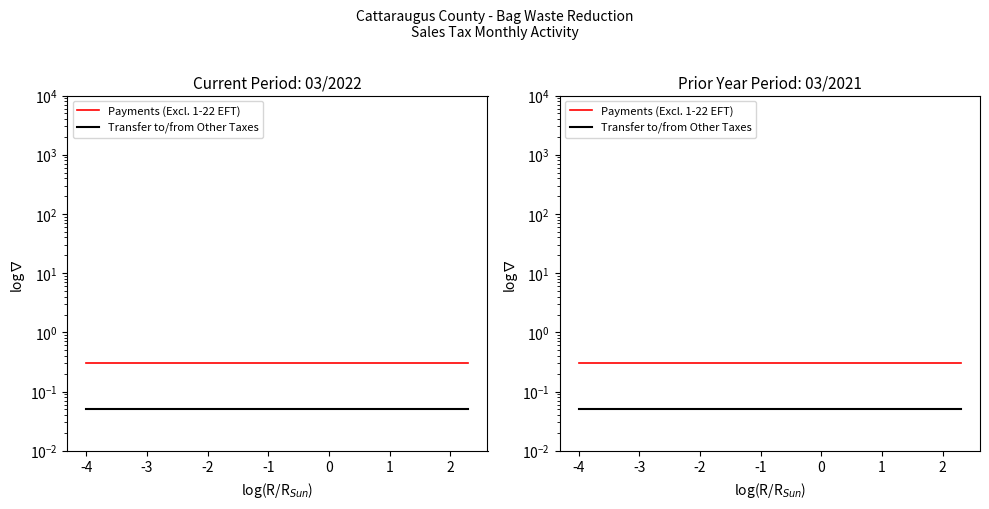

What is the value of the Payments (Excl. 1-22 EFT) point at the 5th from the left?

0.3